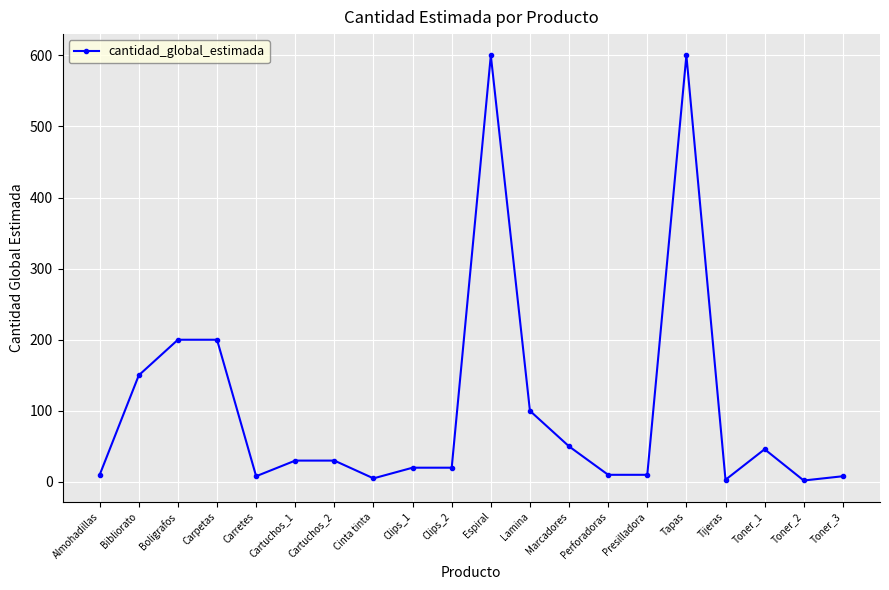

Where is the first local minimum?

Carretes